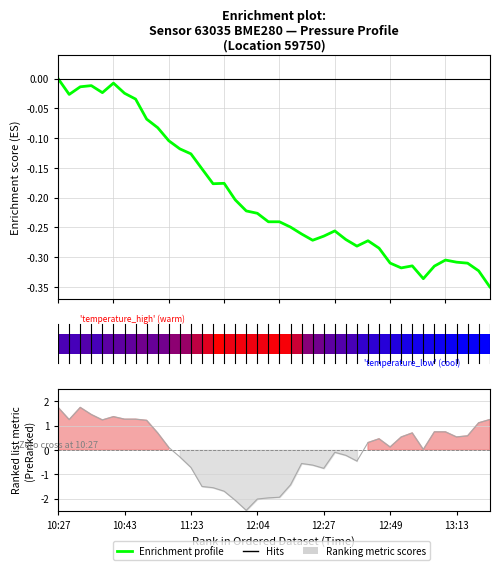

What is the difference between the highest and lowest values at 0?

1.7